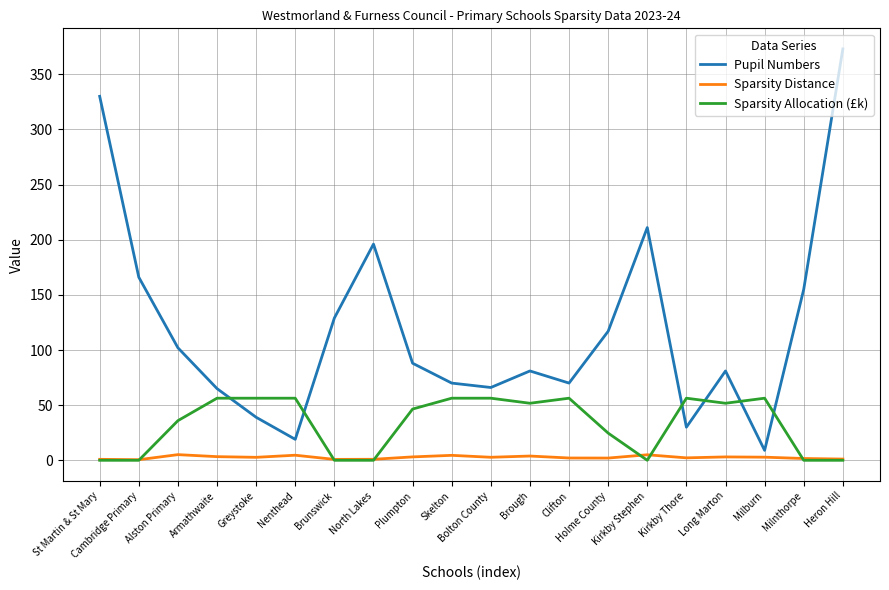

At which category is the sum across all series the highest?

Heron Hill